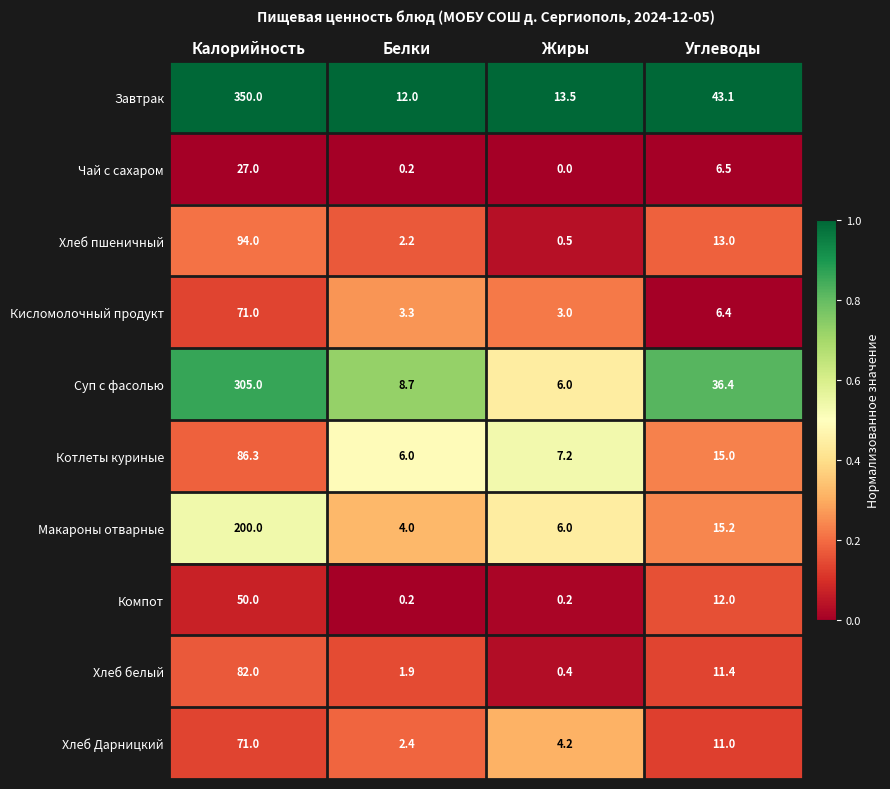

What is the total value across all series at Белки?

40.9